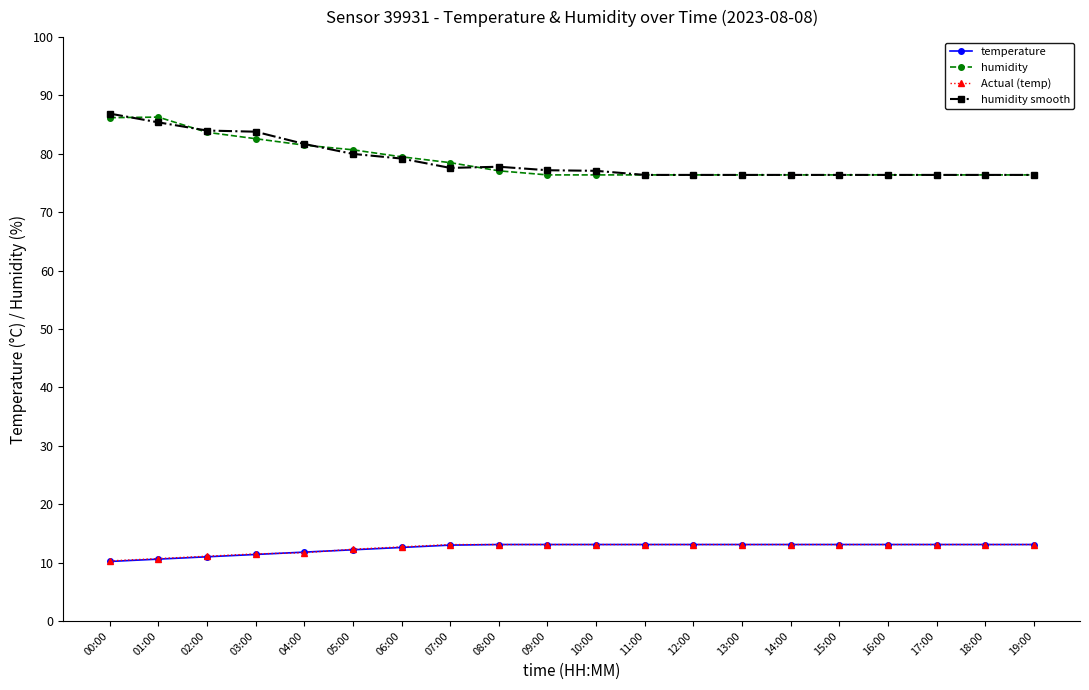

What is the sum of the humidity values at 01:00 and 03:00?

168.9